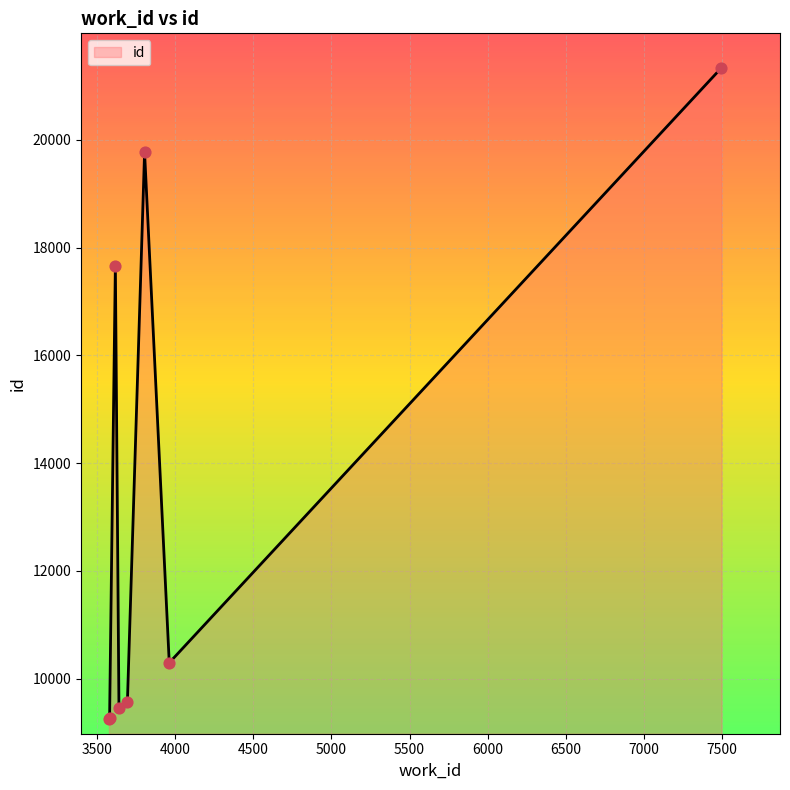

What is the difference between the maximum and minimum values?

12082